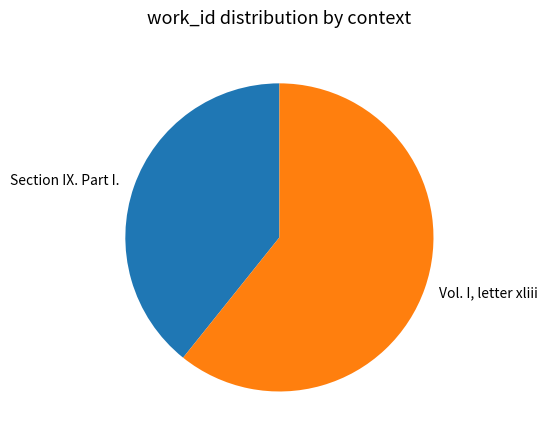

The Vol. I, letter xliii slice represents 61% of the pie. True or false?

True